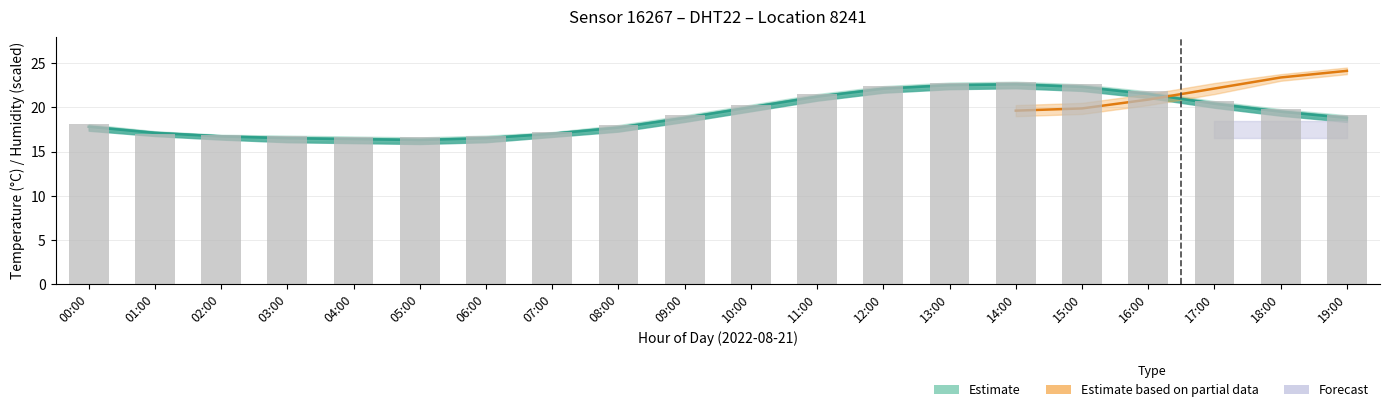

Is it true that the value at 04:00 is 6.2?

False